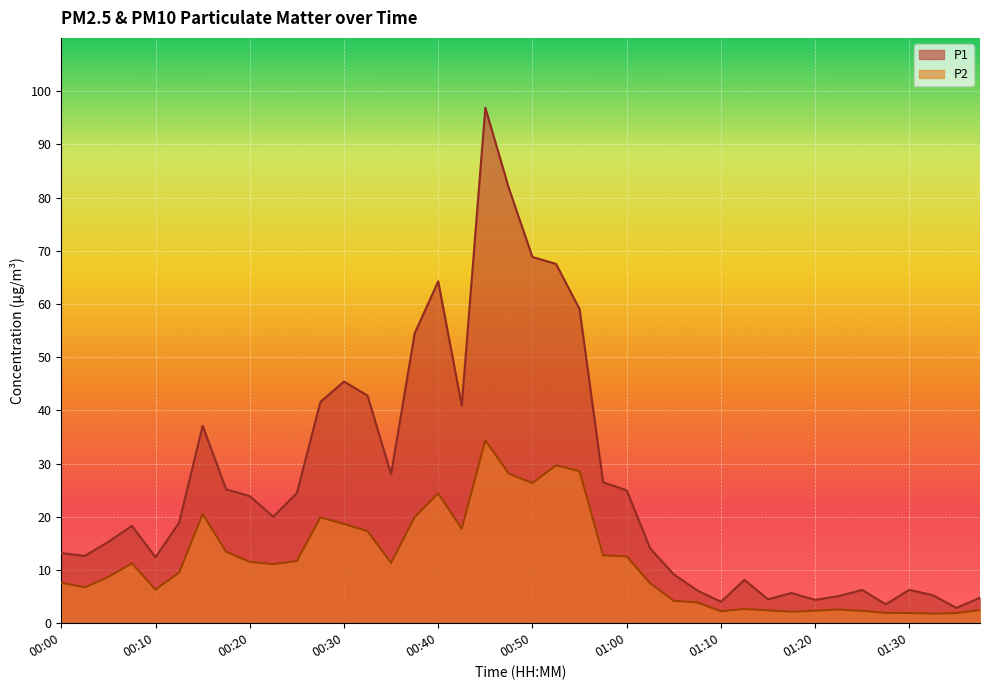

Which category has the lowest value in the P2 series?

01:32